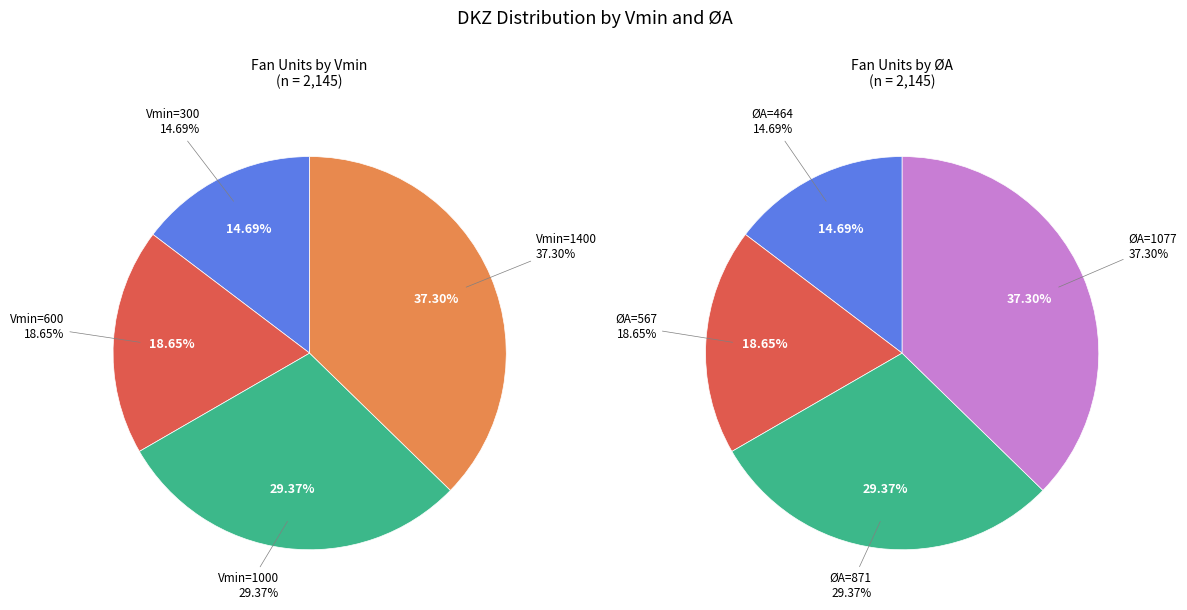

Rank the categories by value from highest to lowest.

1400, 1000, 600, 300